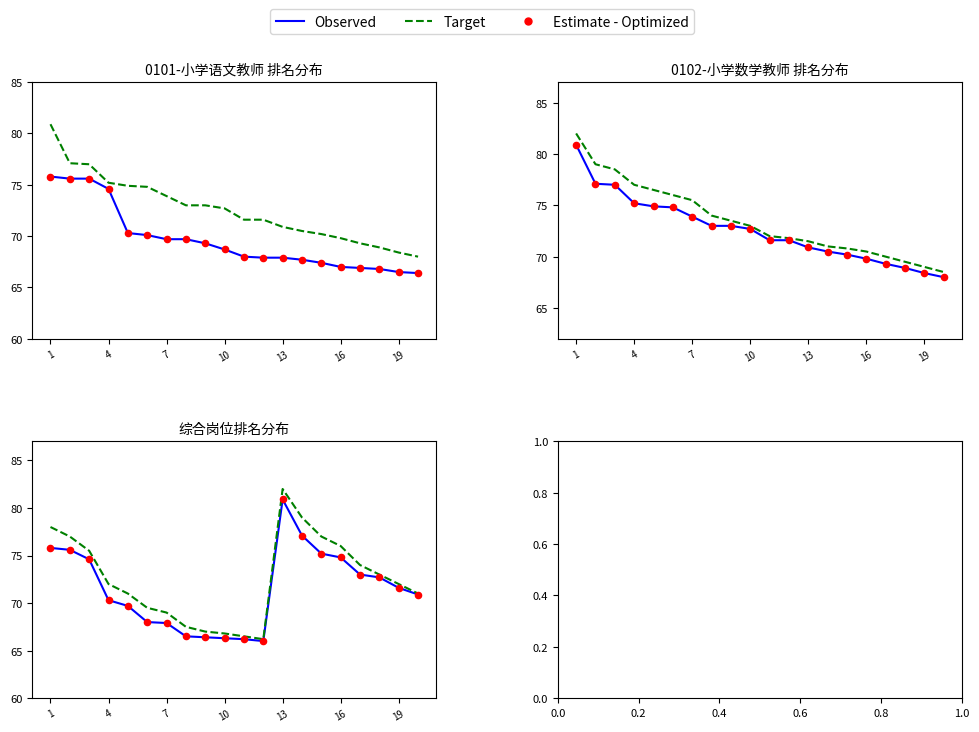

Which series reaches the maximum Y coordinate?

Target